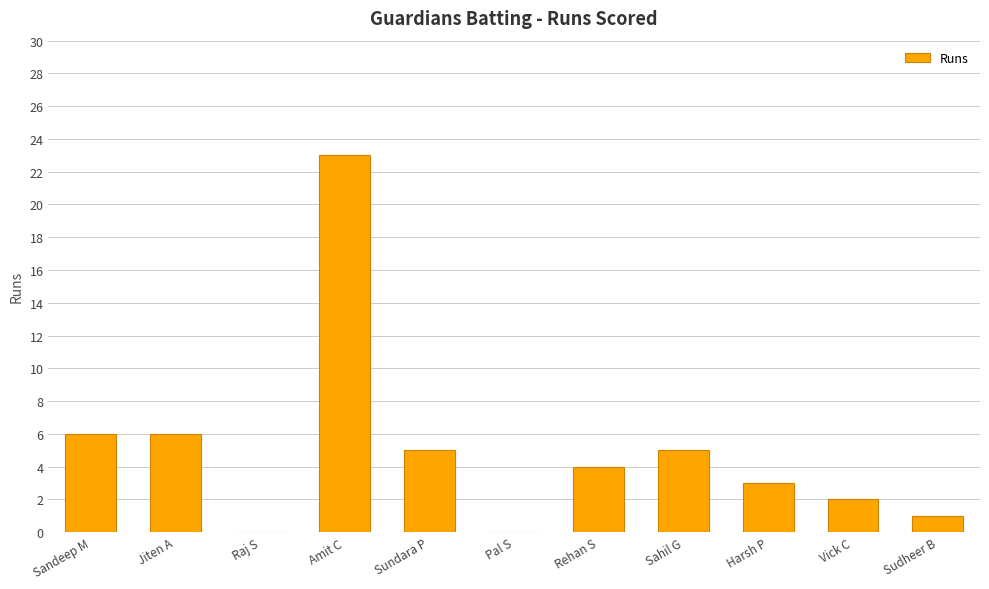

What is the change in value from Sundara P to Sudheer B?

-4